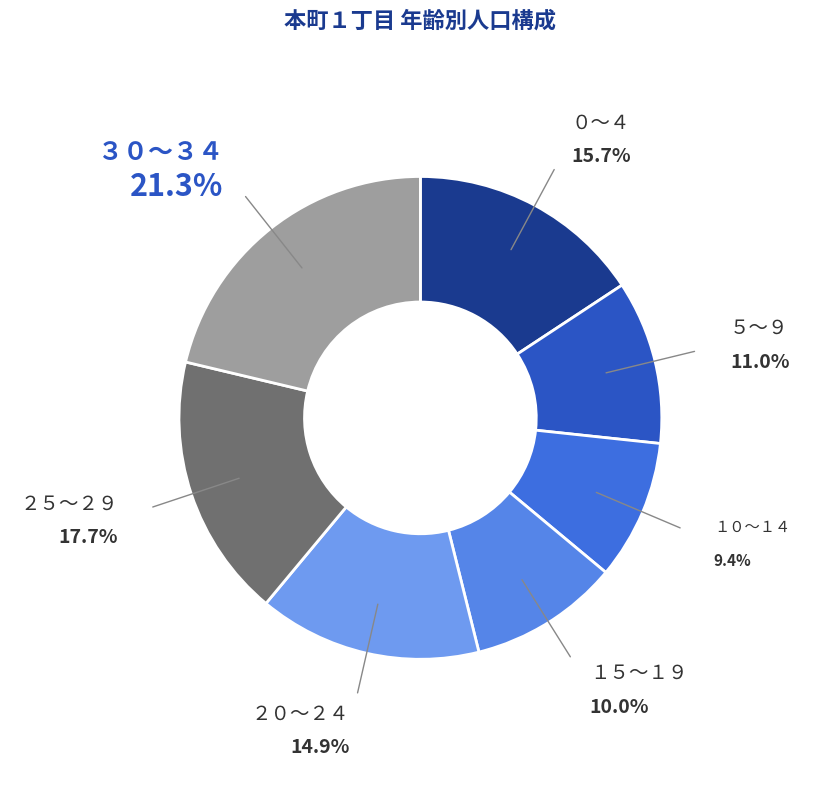

Rank the categories by value from highest to lowest.

３０～３４, ２５～２９, ０～４, ２０～２４, ５～９, １５～１９, １０～１４